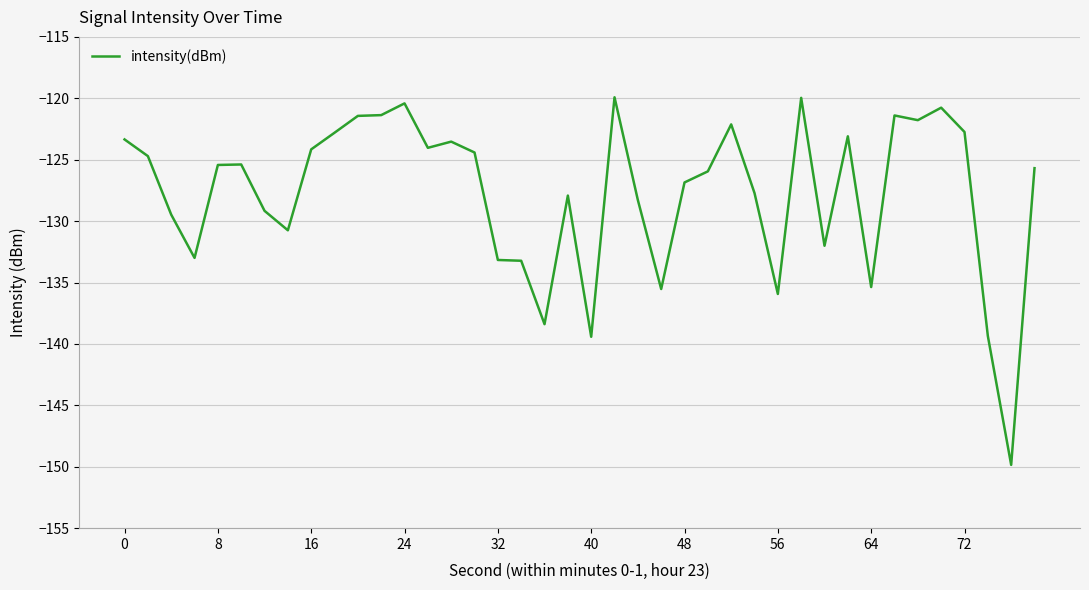

Count the number of values greater than -125.

18